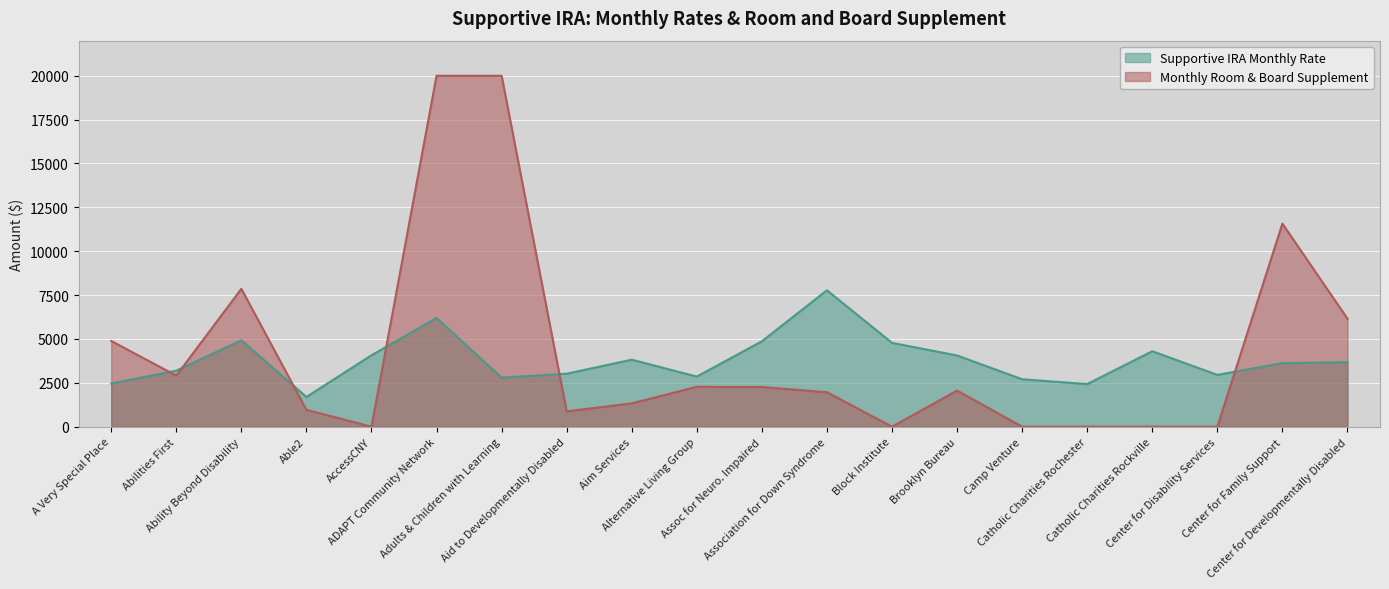

Approximately how many times larger is the value at Adults & Children with Learning compared to Aim Services?

0.7